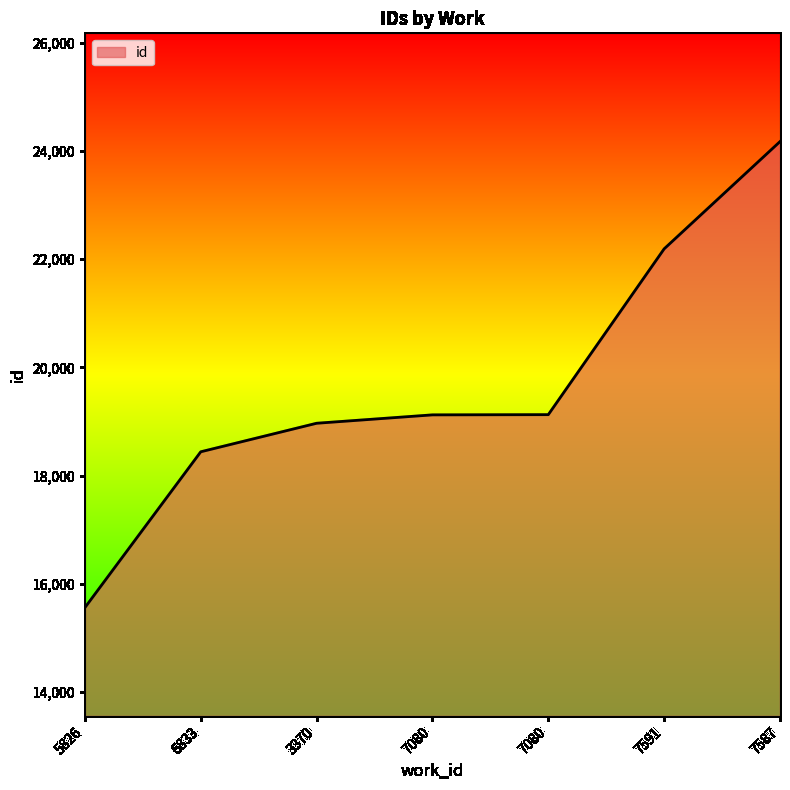

What is the average value?

19654